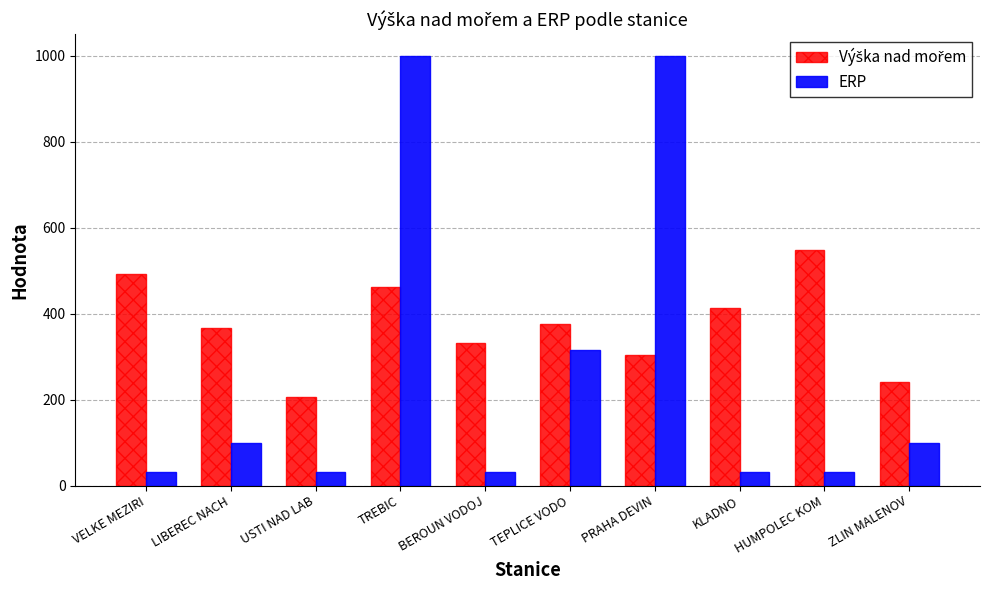

At which category is the sum across all series the highest?

TREBIC